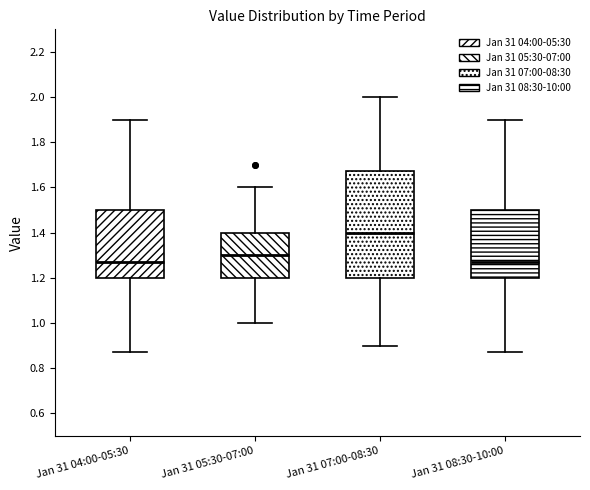

Comparing the boxes themselves (not the whiskers), which one is the tallest?

Jan 31 07:00-08:30